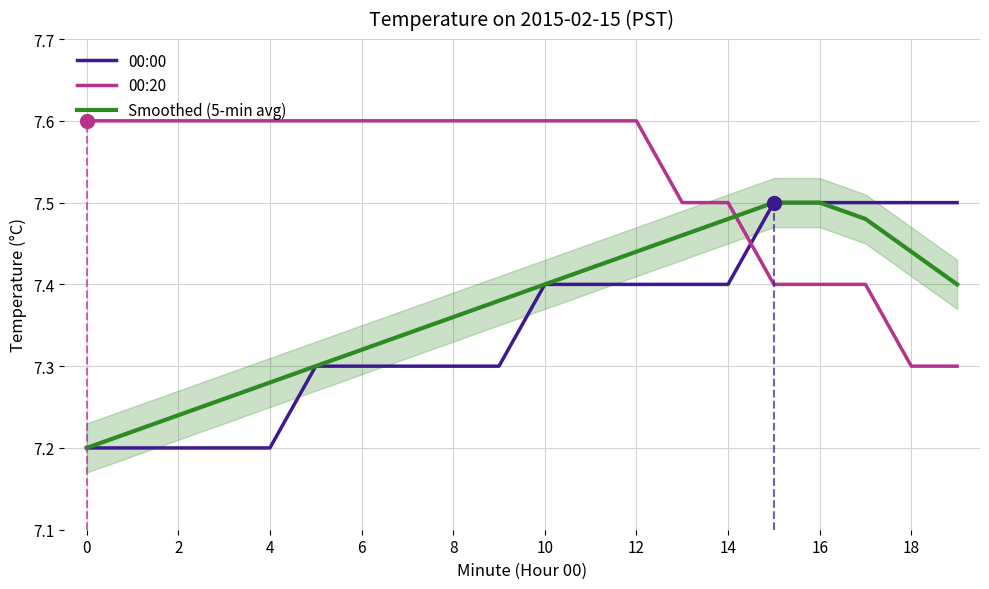

Is it true that Smoothed (5-min avg) equals 3.5 at 14?

False